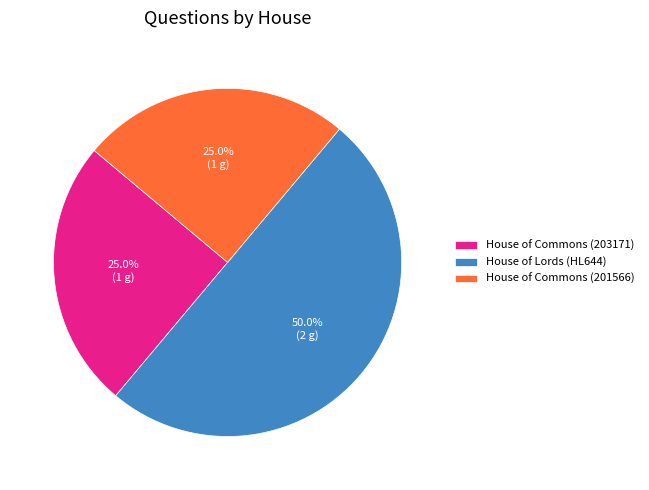

What is the total percentage of House of Commons (203171) and House of Lords (HL644)?

75.0%